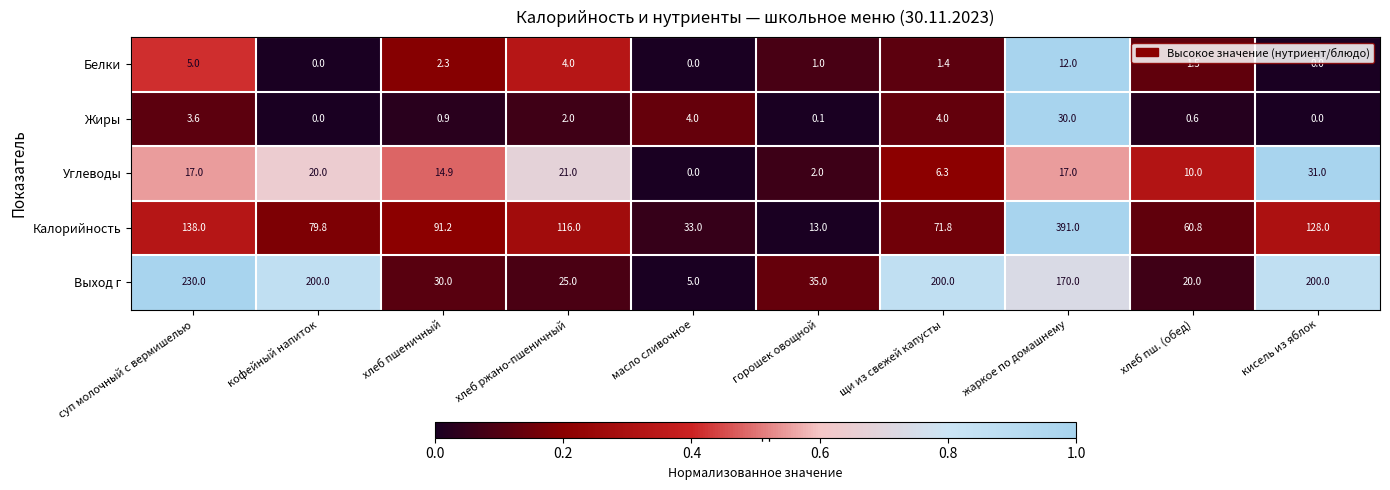

At which category is the sum across all series the highest?

жаркое по домашнему